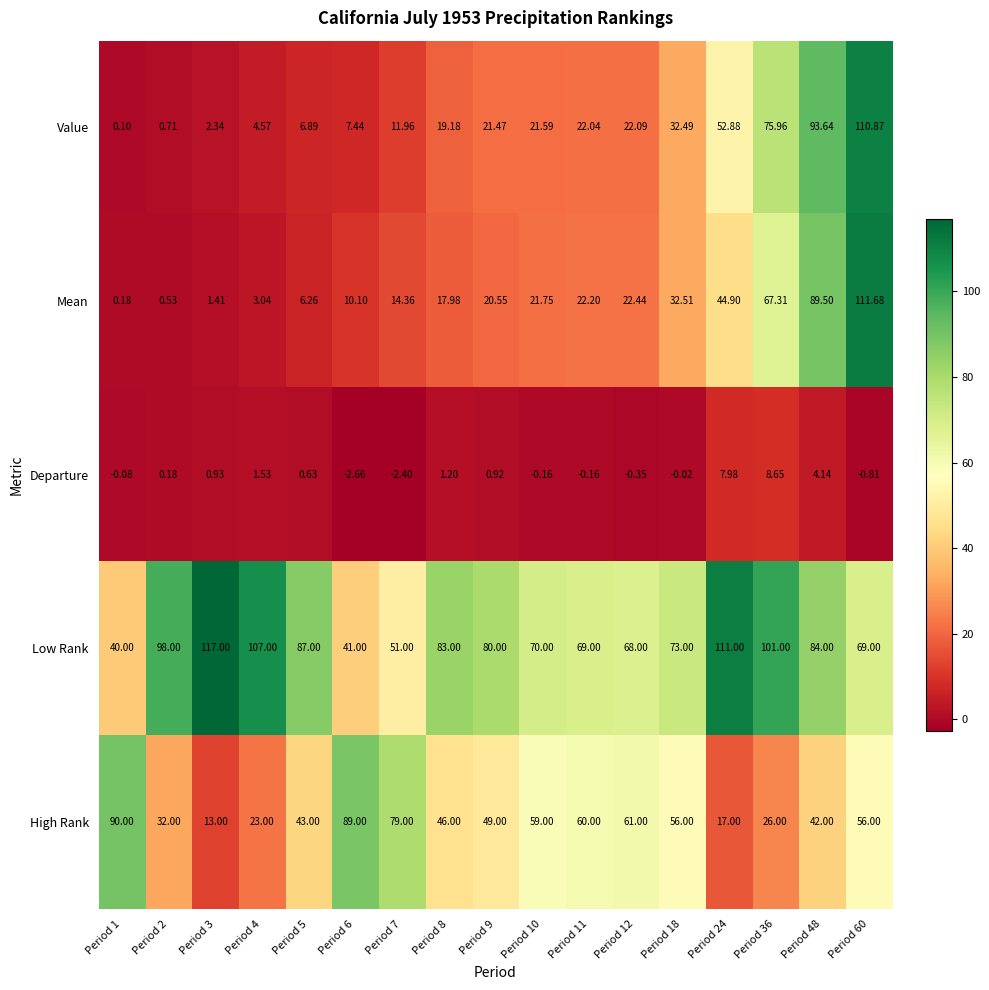

Which series has the largest total across all categories?

Low Rank